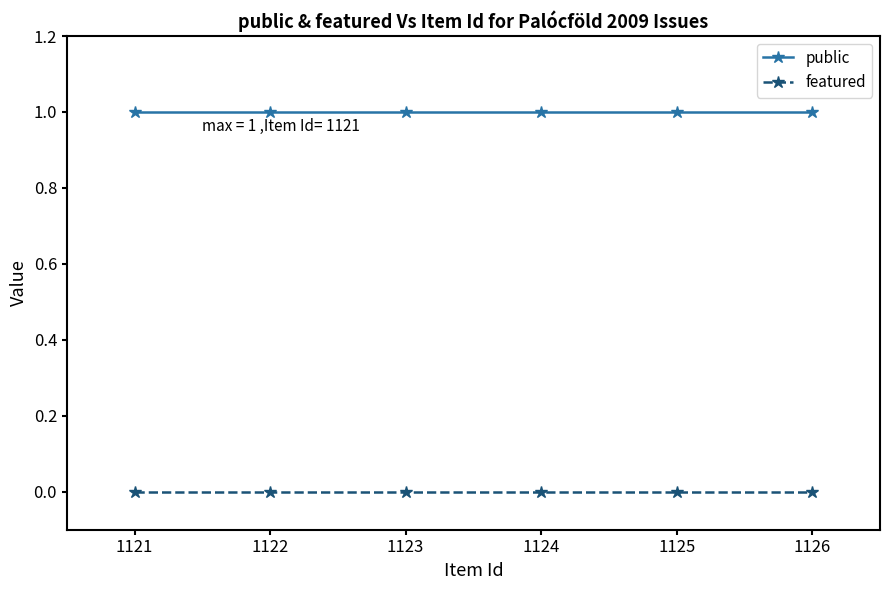

Reading right to left, extract all data points from this chart.

public: 1	1	1	1	1	1
featured: 0	0	0	0	0	0